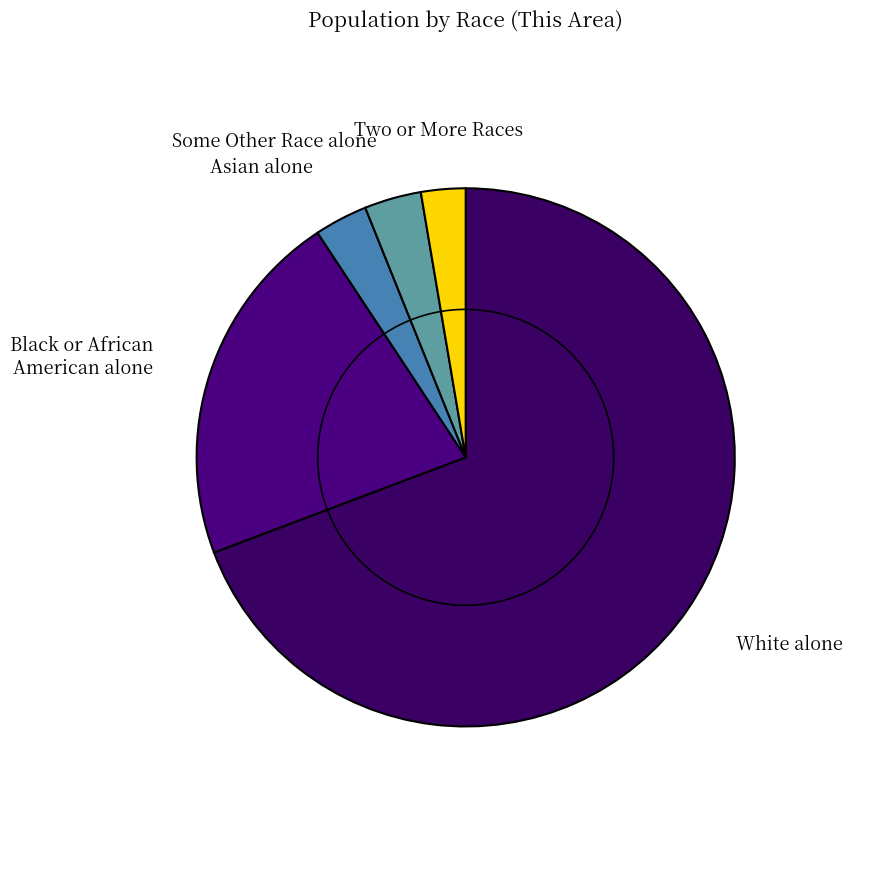

Is Asian alone the majority of the pie?

No